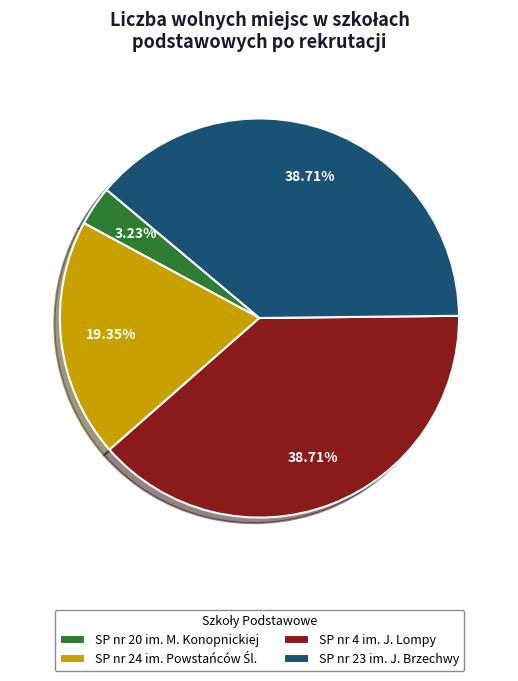

Does SP nr 4 im. J. Lompy represent more than half of the total?

No